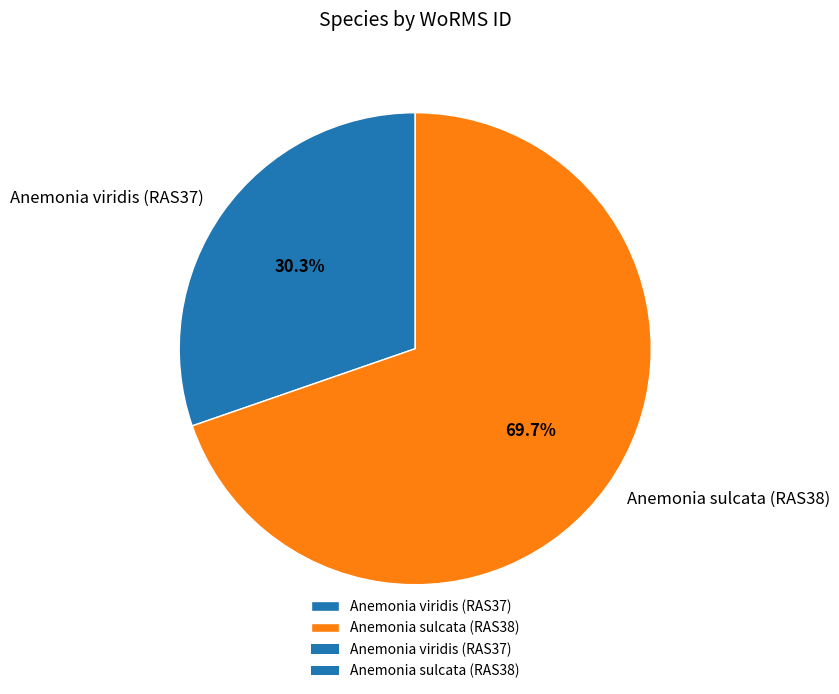

To the nearest percent, what percentage of the pie is Anemonia viridis (RAS37)?

30%